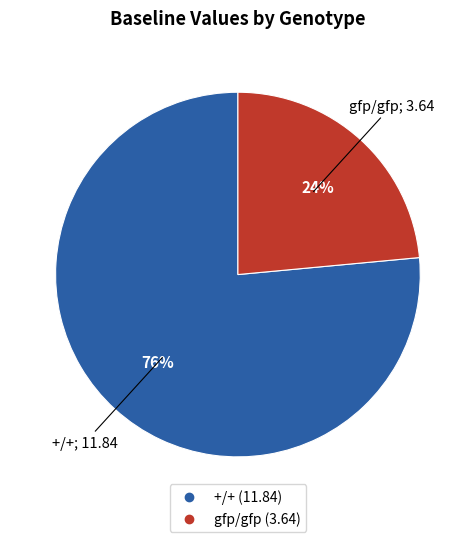

Which category has the biggest portion of the pie?

+/+